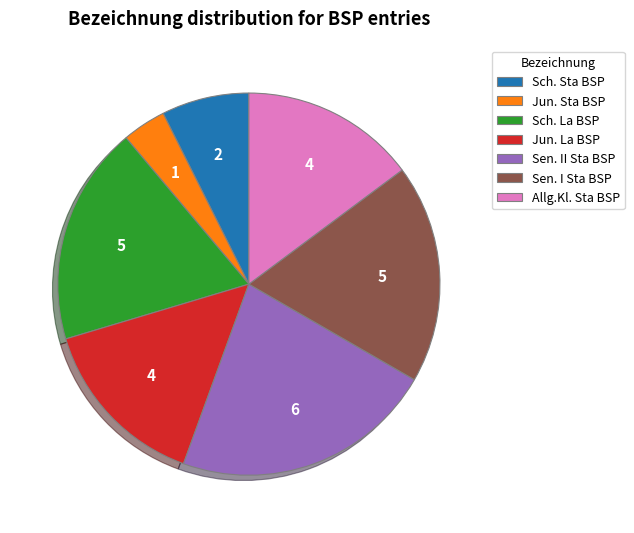

How many slices are in this pie chart?

7